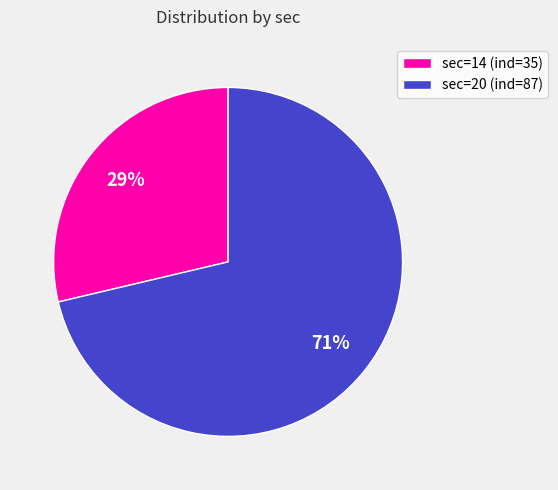

Is there a majority slice in this chart?

Yes